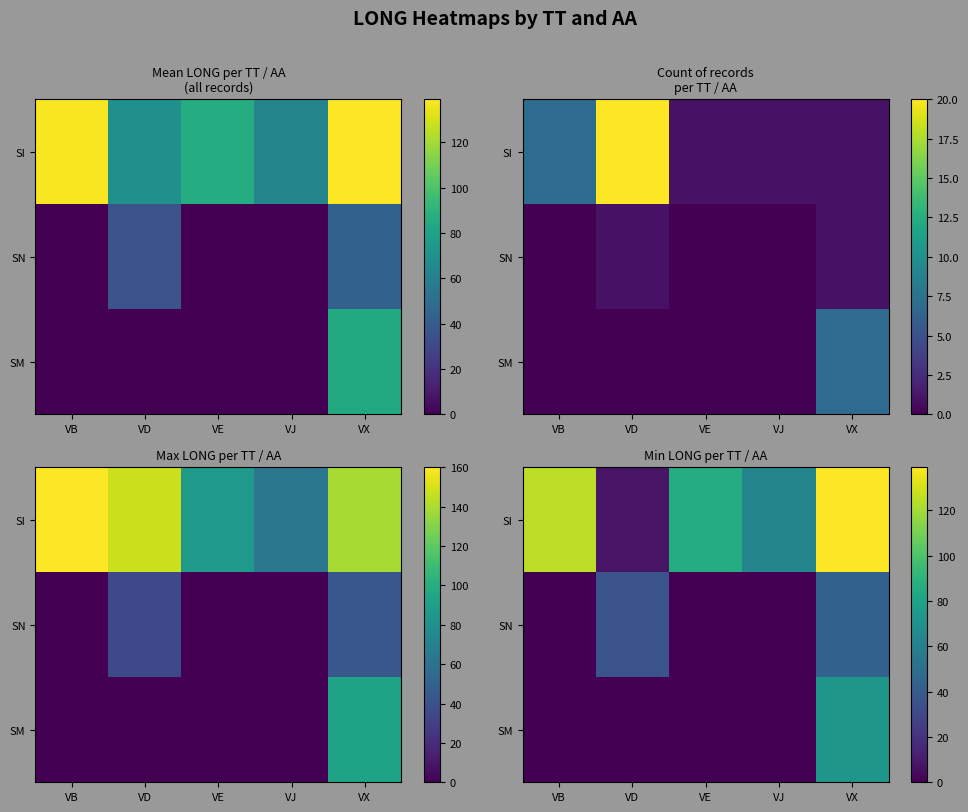

What is the maximum value shown in the chart?

139.0